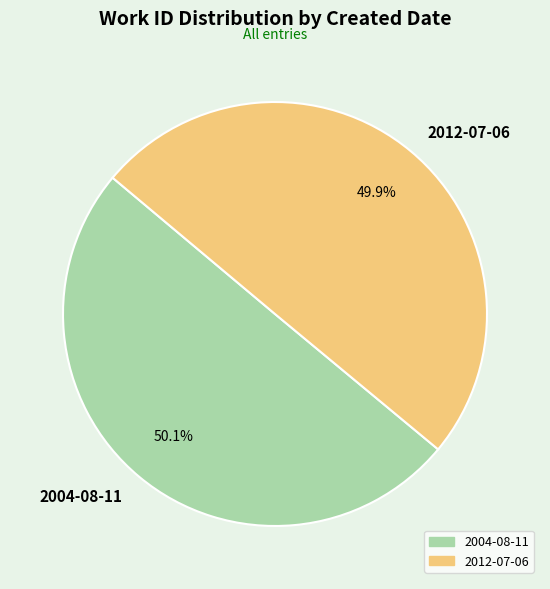

Combined, do 2004-08-11 and 2012-07-06 account for over 50%?

Yes